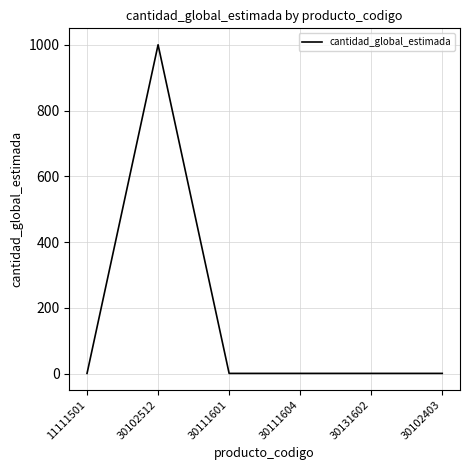

The chart shows a value of 1 at 30102403. True or false?

True